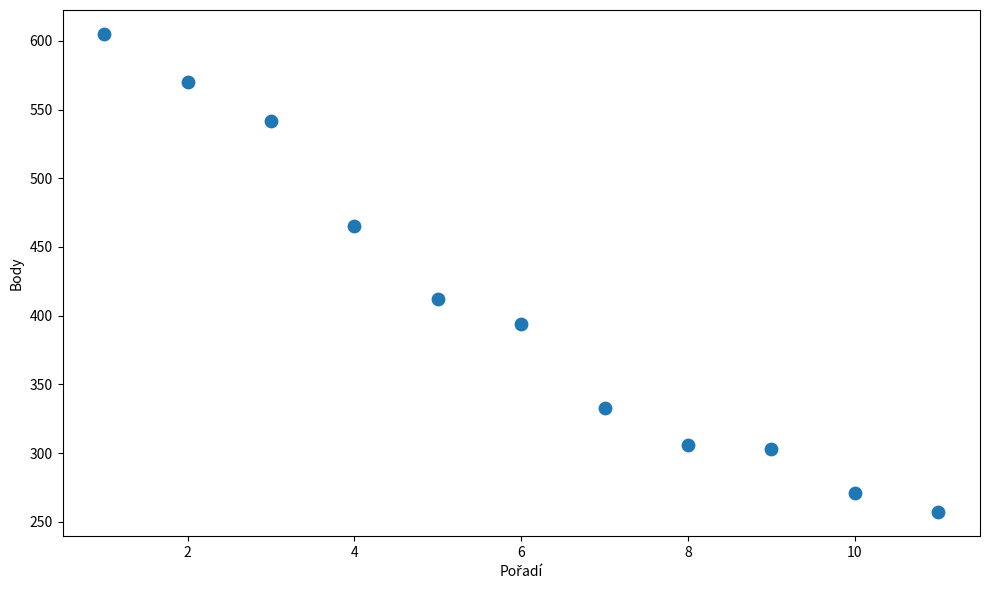

What Y value in the scatter plot is closest to 431?

412